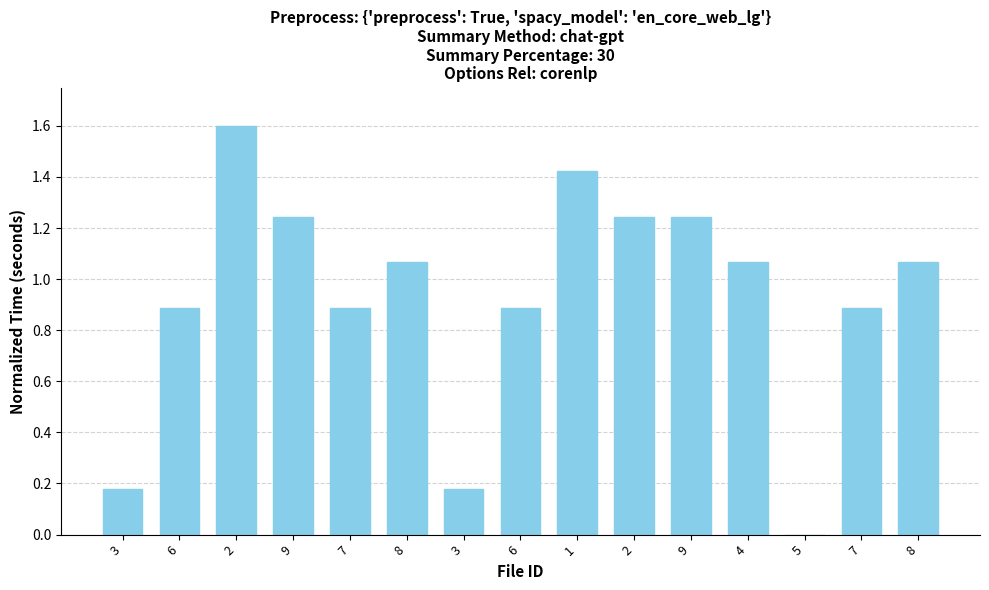

Between 2 and 1, which is larger?

2